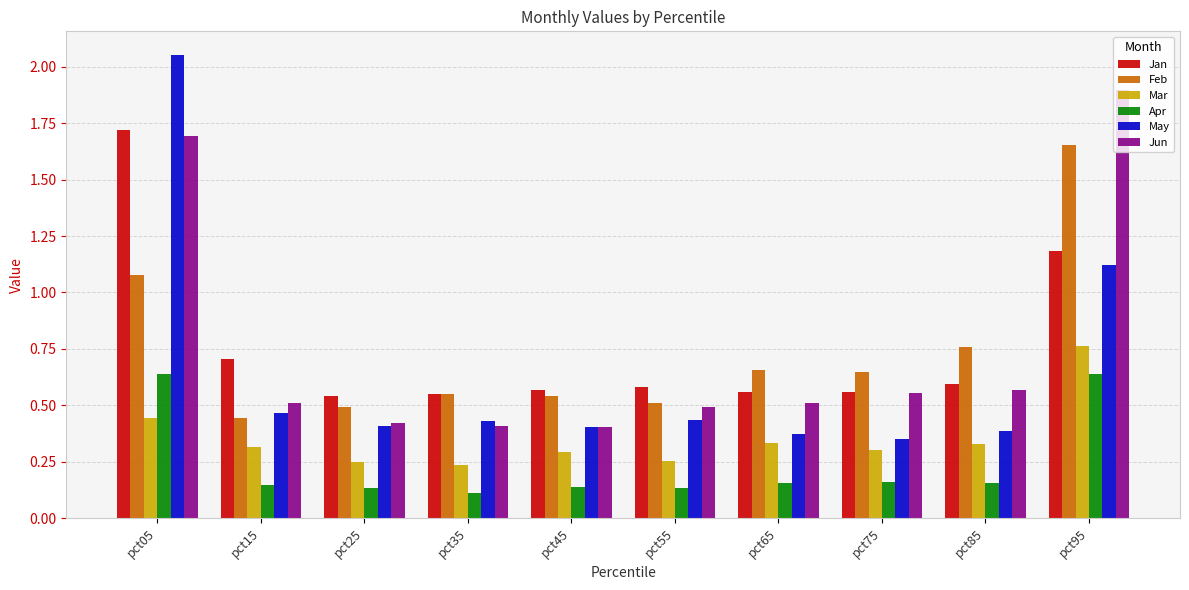

At how many categories does at least one series exceed 0?

10